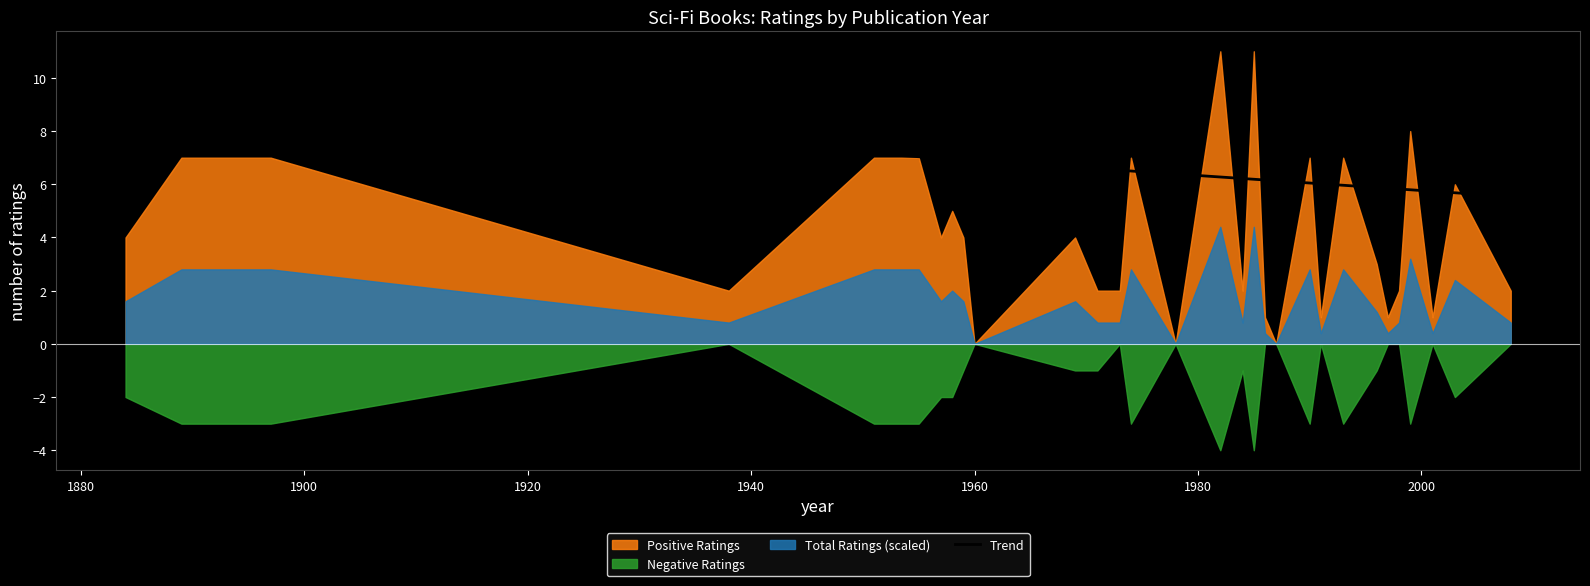

What is the minimum value for Trend?

5.5